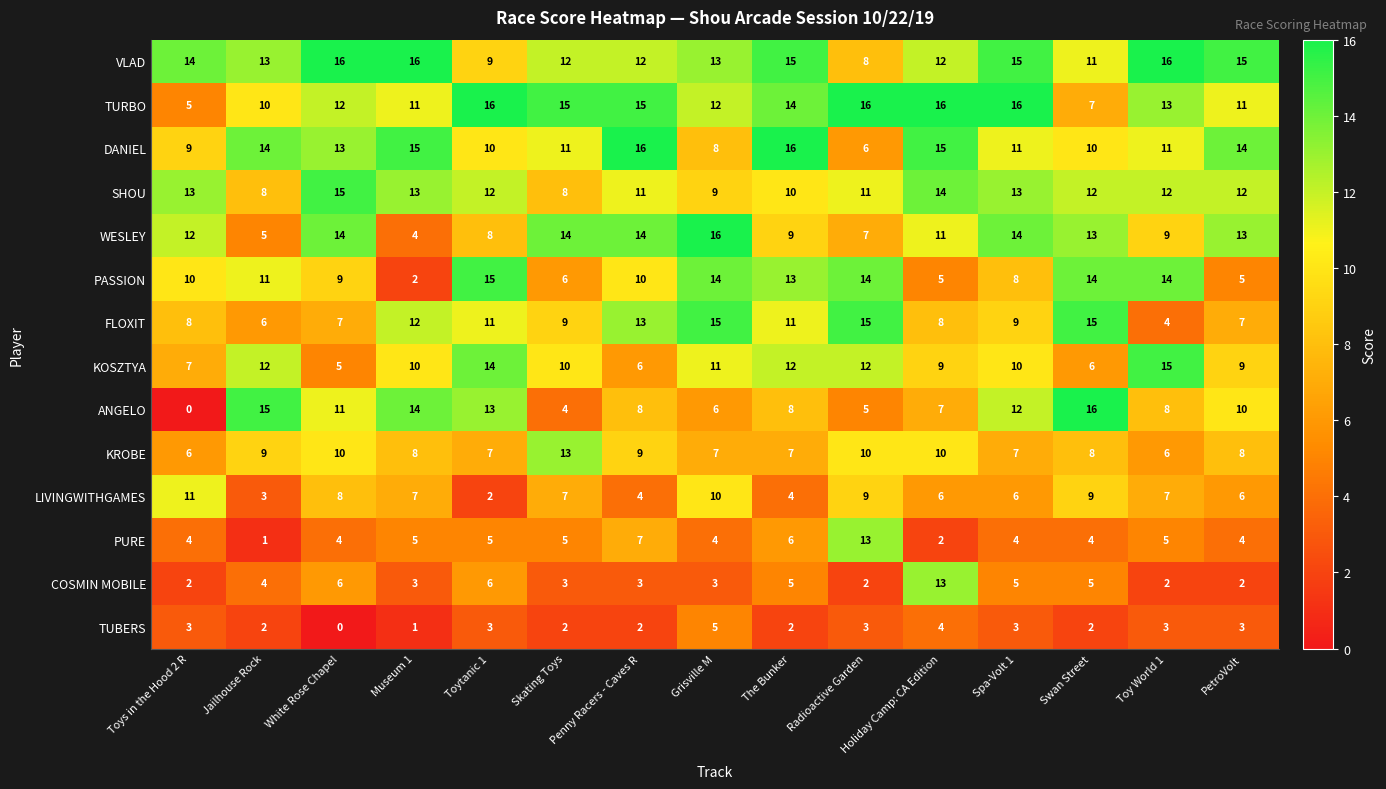

Count the number of data series in this chart.

14